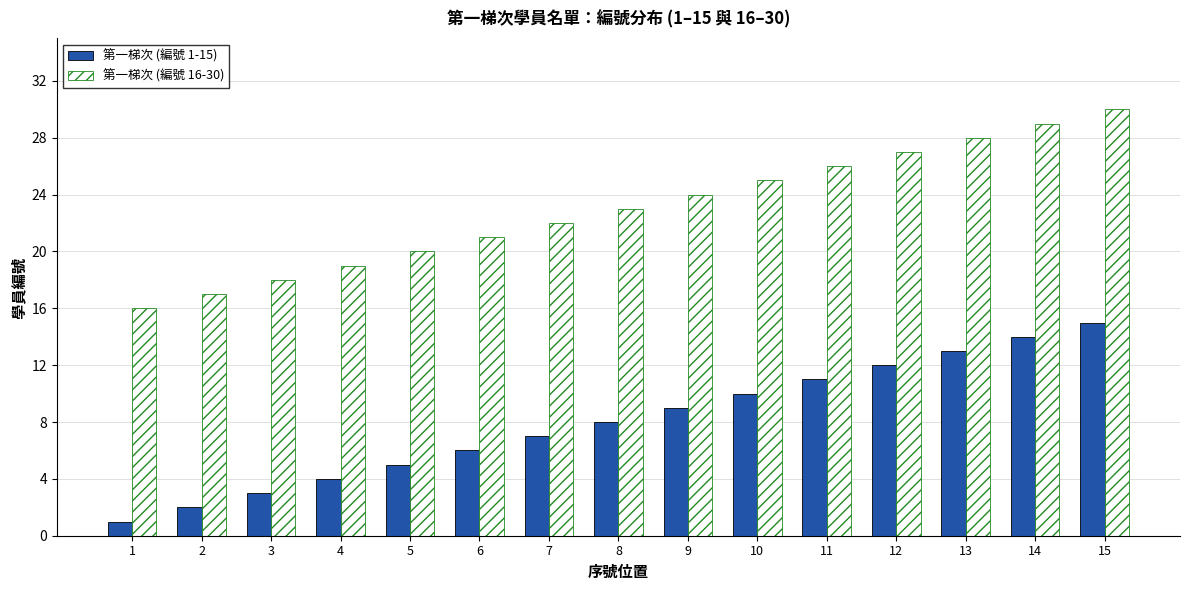

Reading left to right, what are all the values shown in this chart?

第一梯次 (編號 1-15): 1=1	2=2	3=3	4=4	5=5	6=6	7=7	8=8	9=9	10=10	11=11	12=12	13=13	14=14	15=15
第一梯次 (編號 16-30): 1=16	2=17	3=18	4=19	5=20	6=21	7=22	8=23	9=24	10=25	11=26	12=27	13=28	14=29	15=30